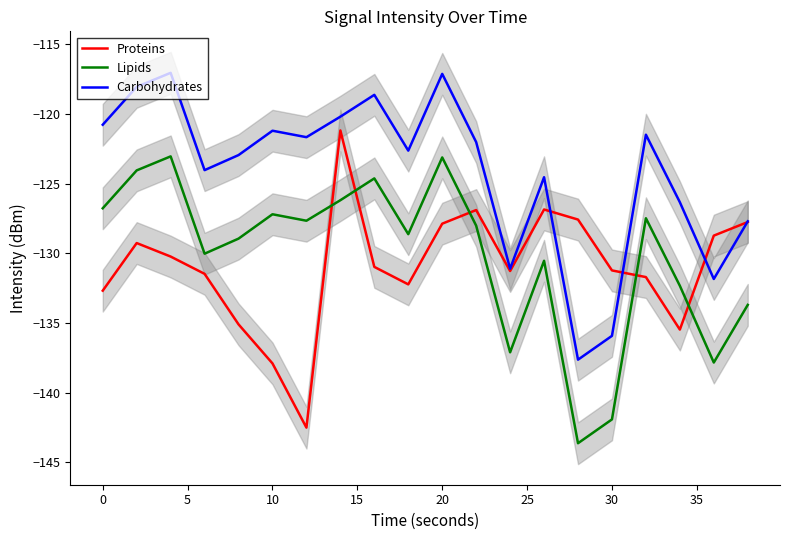

In Lipids, how many points are higher than both neighbors (excluding endpoints)?

6